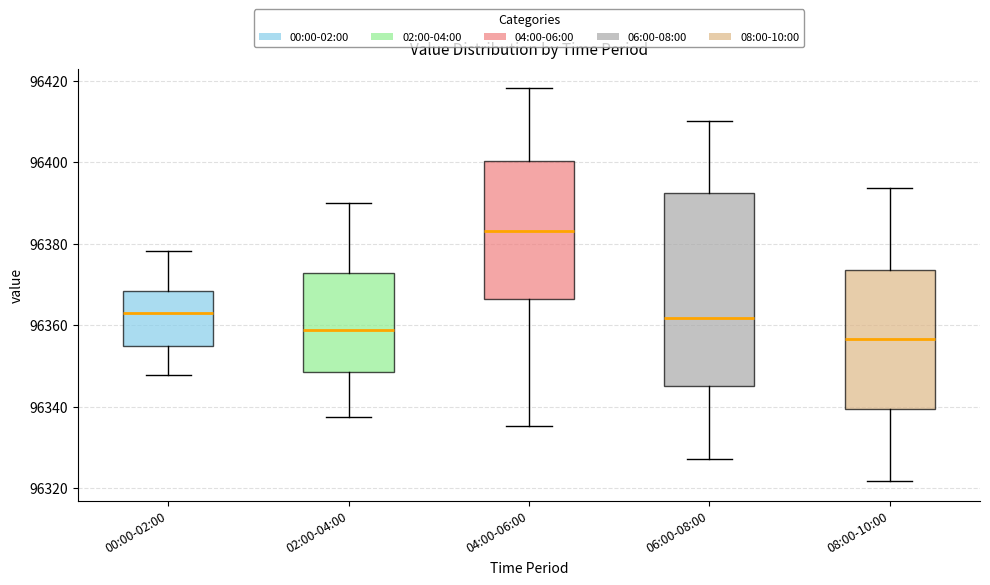

Reading left to right, read every box against the y-axis: the position of its median line, the range the box covers, and the ends of its whiskers. The values are not printed on the chart, so give them approximately, as read against the axis.

00:00-02:00: median 96362, box 96354 to 96368, whiskers 96348 to 96378
02:00-04:00: median 96358, box 96348 to 96372, whiskers 96338 to 96390
04:00-06:00: median 96384, box 96366 to 96400, whiskers 96336 to 96418
06:00-08:00: median 96362, box 96346 to 96392, whiskers 96328 to 96410
08:00-10:00: median 96356, box 96340 to 96374, whiskers 96322 to 96394